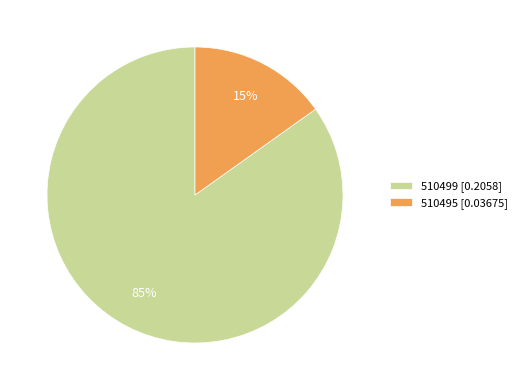

To the nearest percent, what portion does 510495 represent?

15%